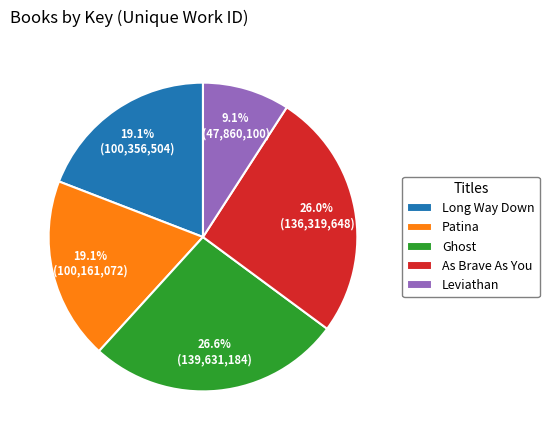

Combined, do Long Way Down and Ghost account for over 50%?

No